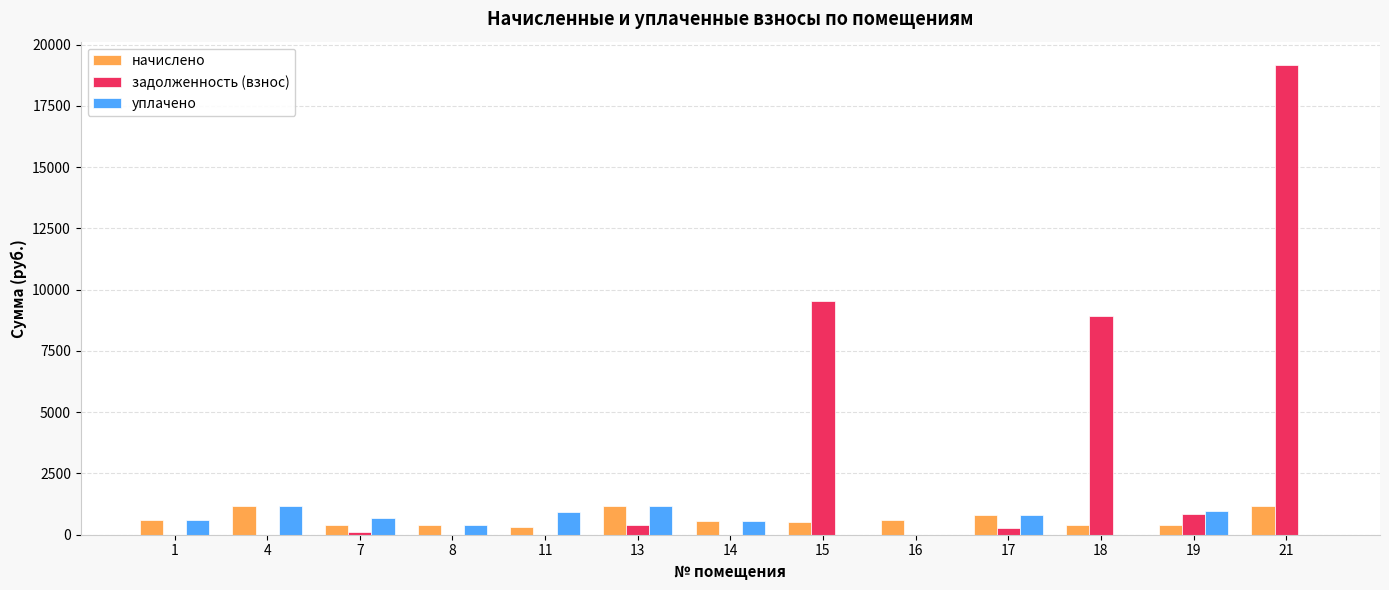

Read the уплачено value at 7.

699.7